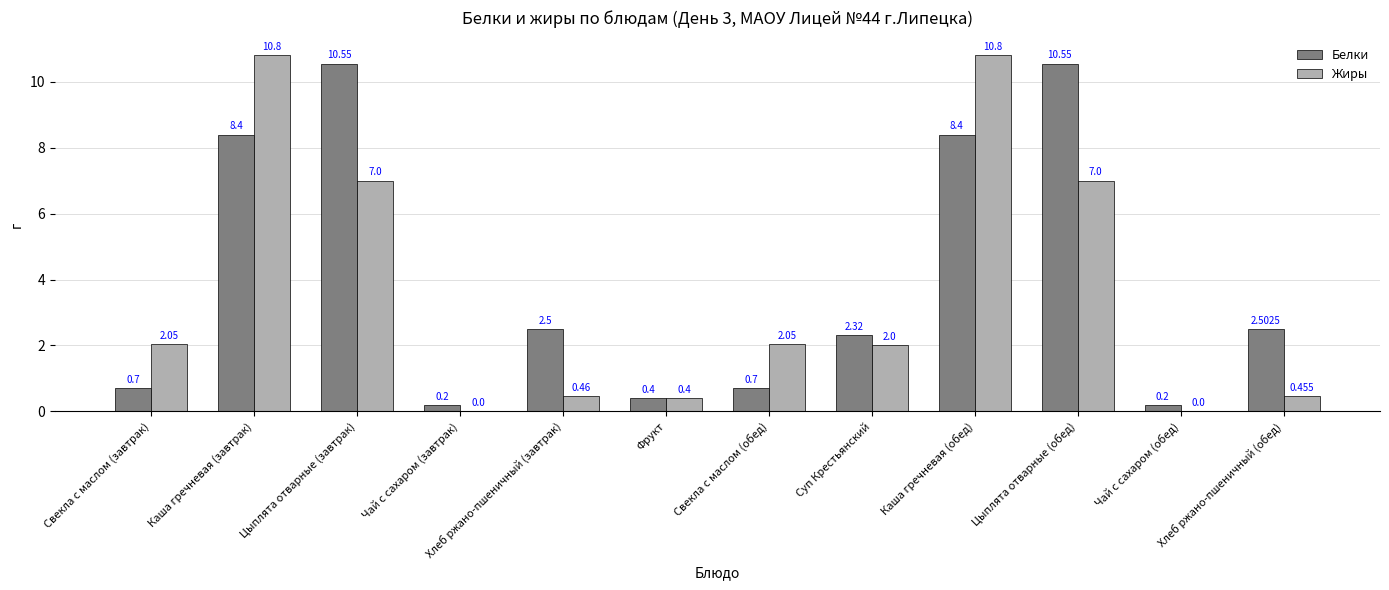

How many groups of bars are there?

12